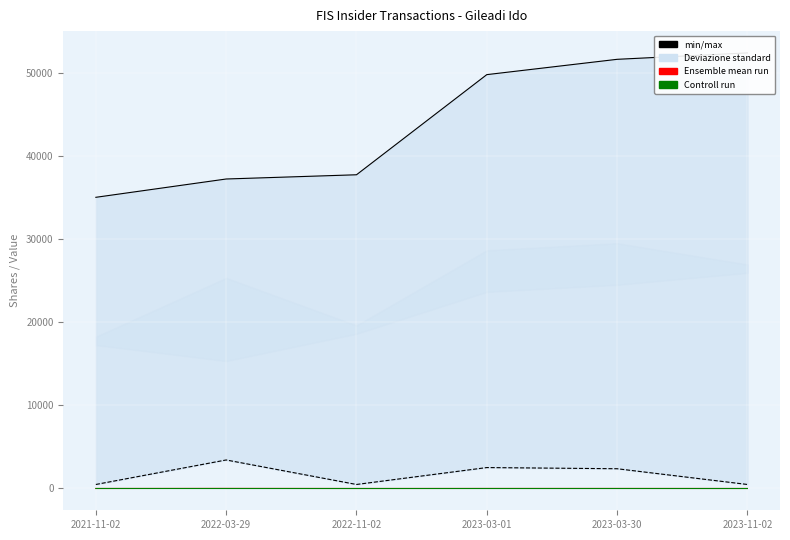

True or false: sharesOwnedFollowingTransaction and transactionId intersect in this chart.

False